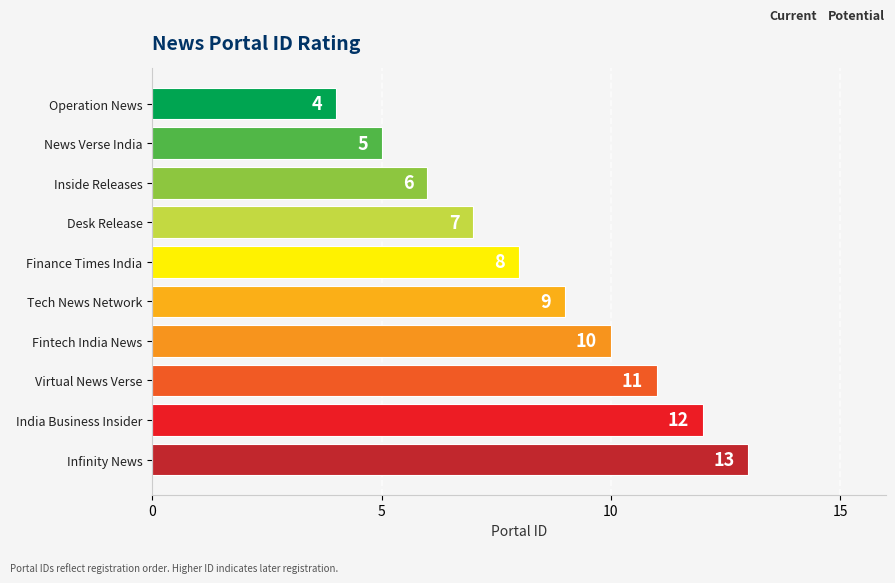

Reading top to bottom, extract all data points from this chart.

4	5	6	7	8	9	10	11	12	13